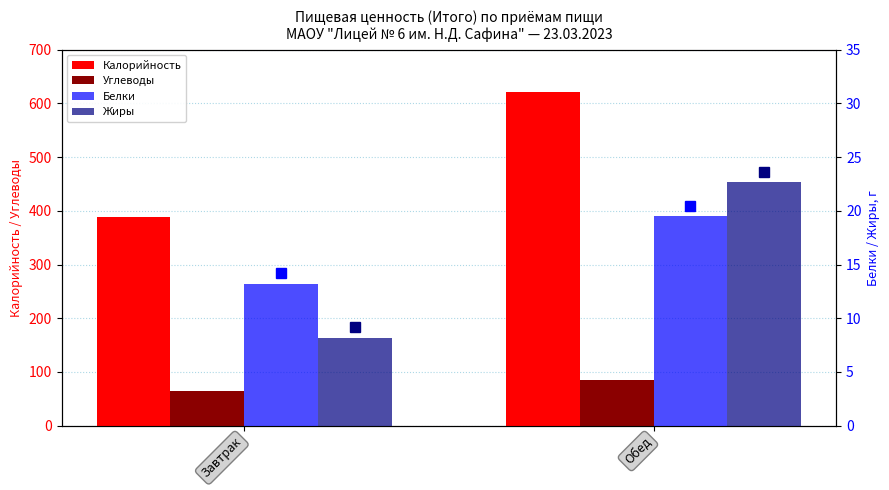

What is the average value of the Белки series?

16.4